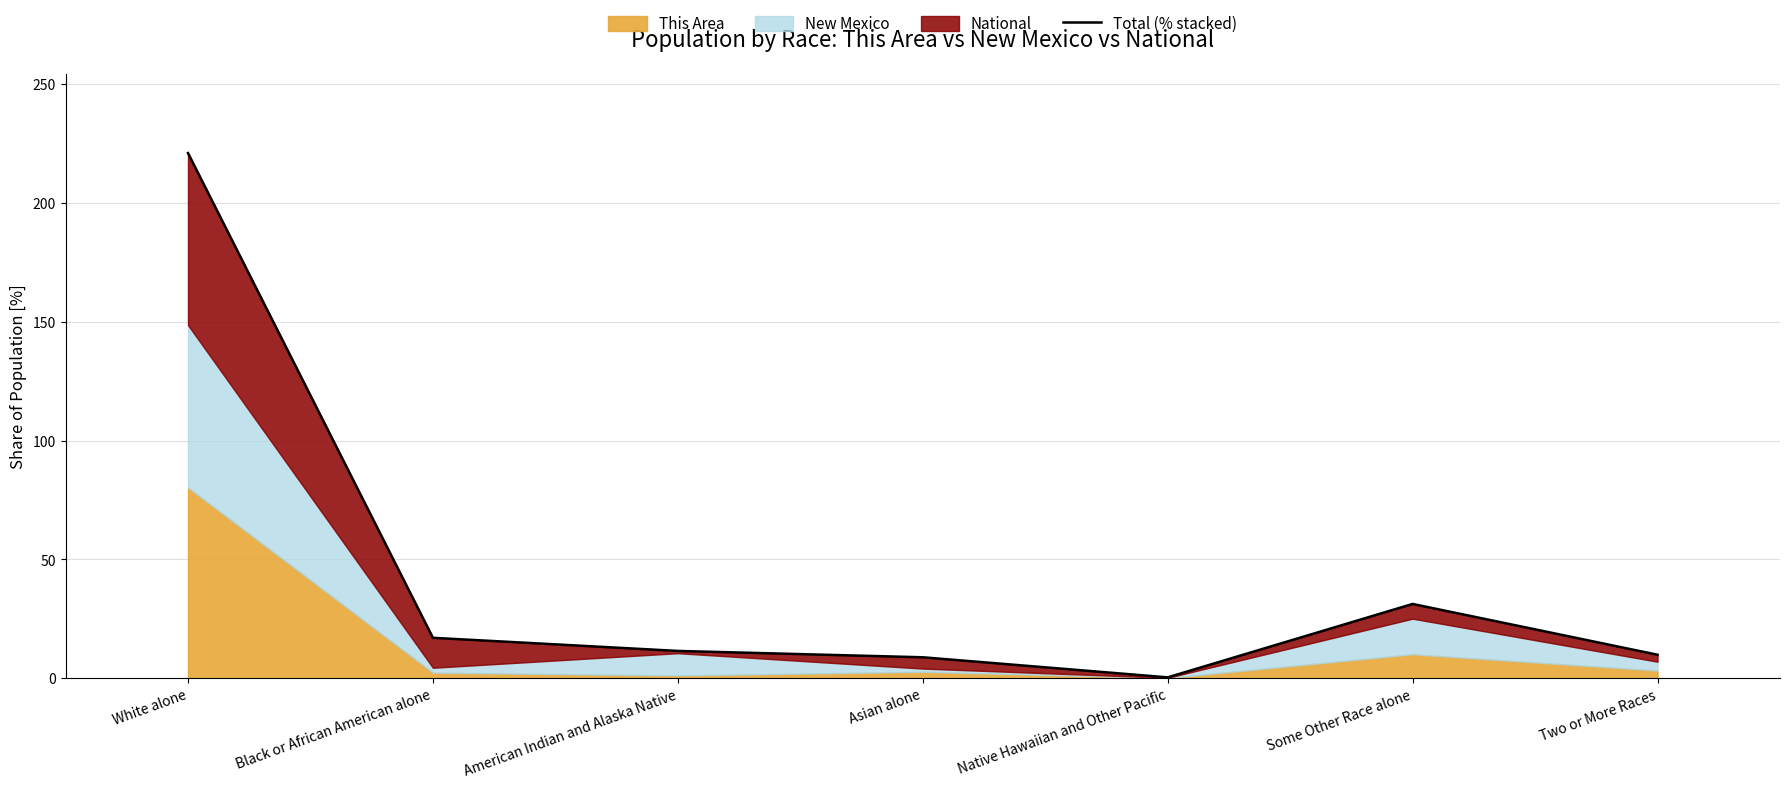

How many lines are shown in the chart?

1